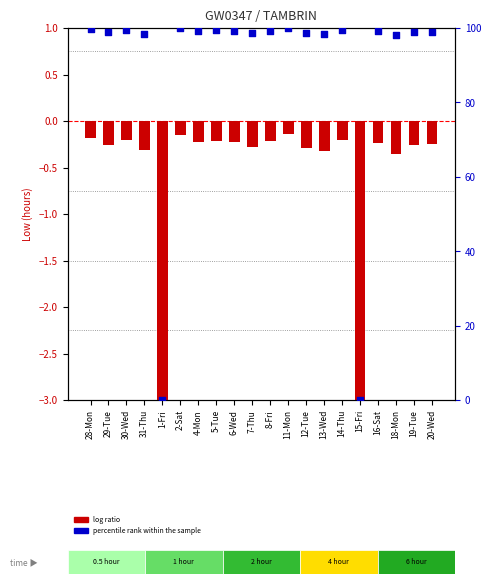

Which series reaches the minimum Y coordinate?

log ratio